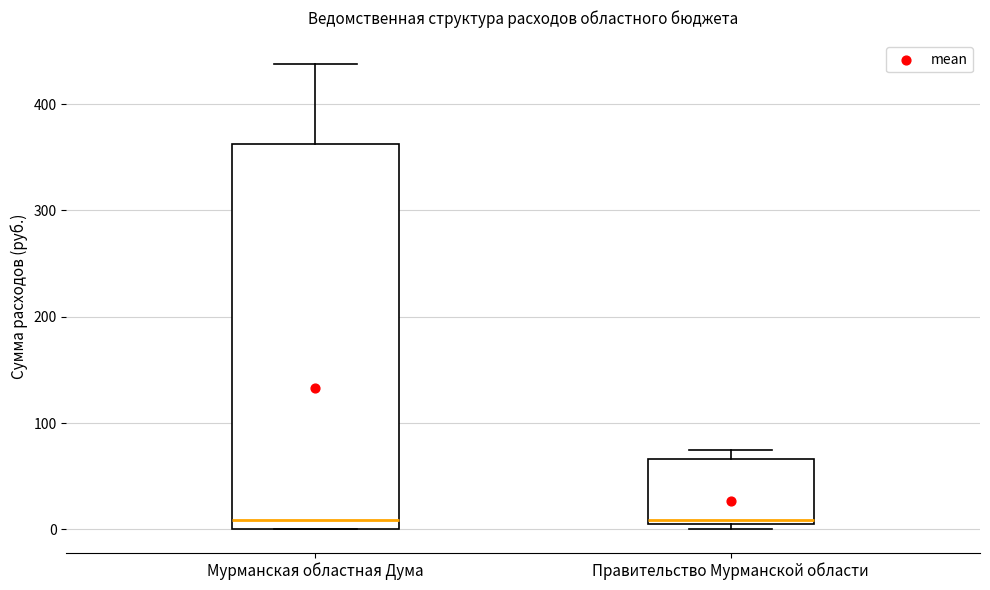

Reading left to right, read every box against the y-axis: the position of its median line, the range the box covers, and the ends of its whiskers. The values are not printed on the chart, so give them approximately, as read against the axis.

Мурманская областная Дума: median 10, box 0 to 360, whiskers 0 to 440
Правительство Мурманской области: median 10, box 10 to 70, whiskers 0 to 70 (just above the box's upper edge)